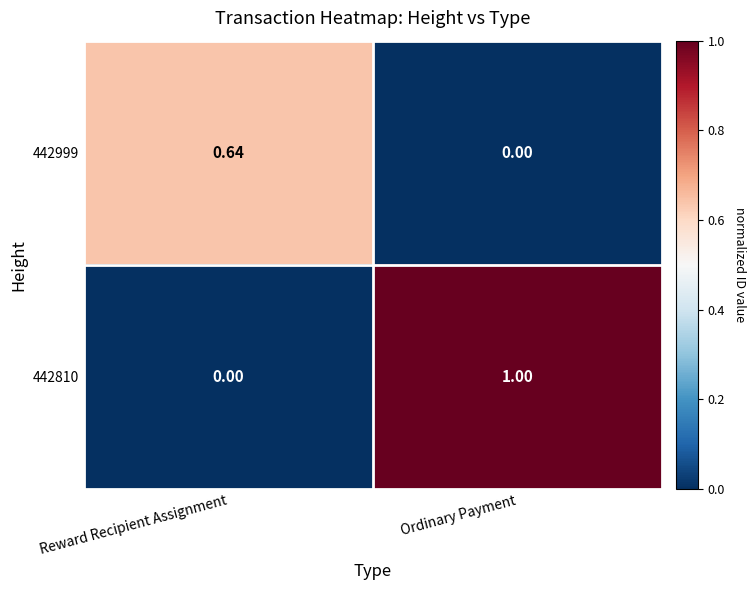

At which label does 442810 reach its peak?

Ordinary Payment